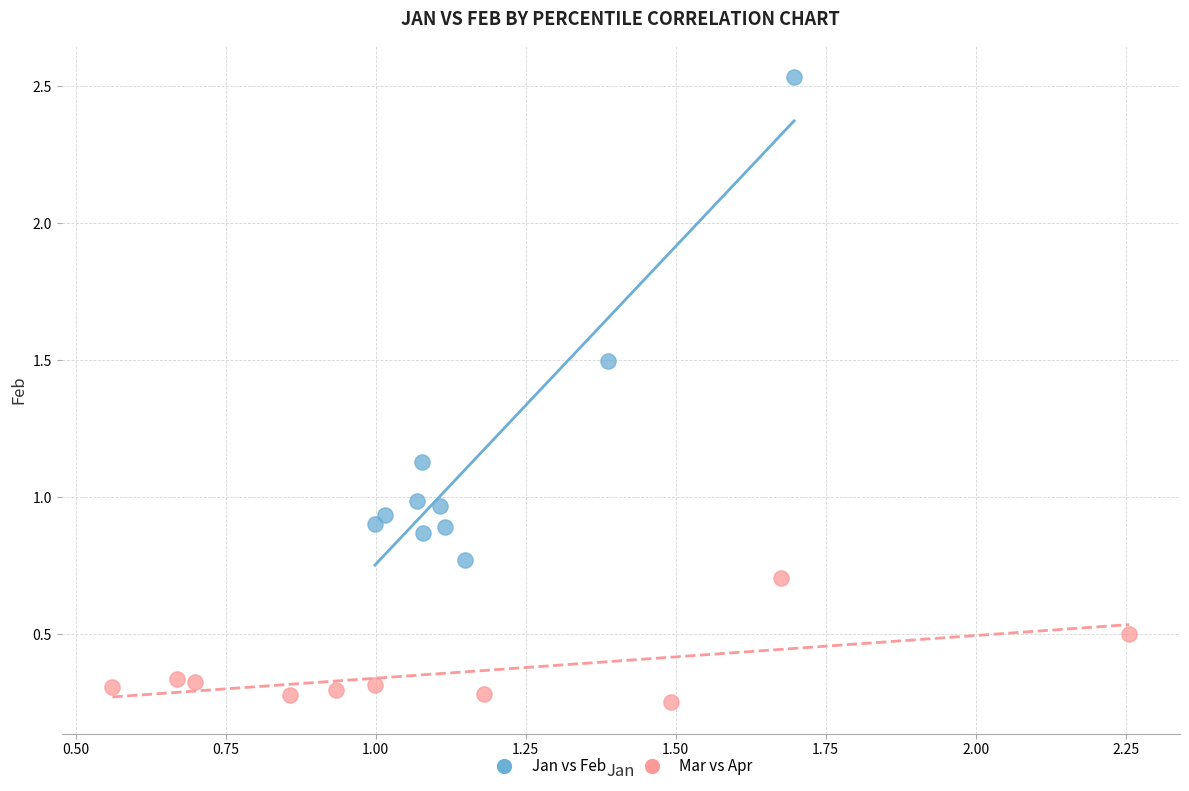

Which series has the widest spread of Y values?

Jan vs Feb